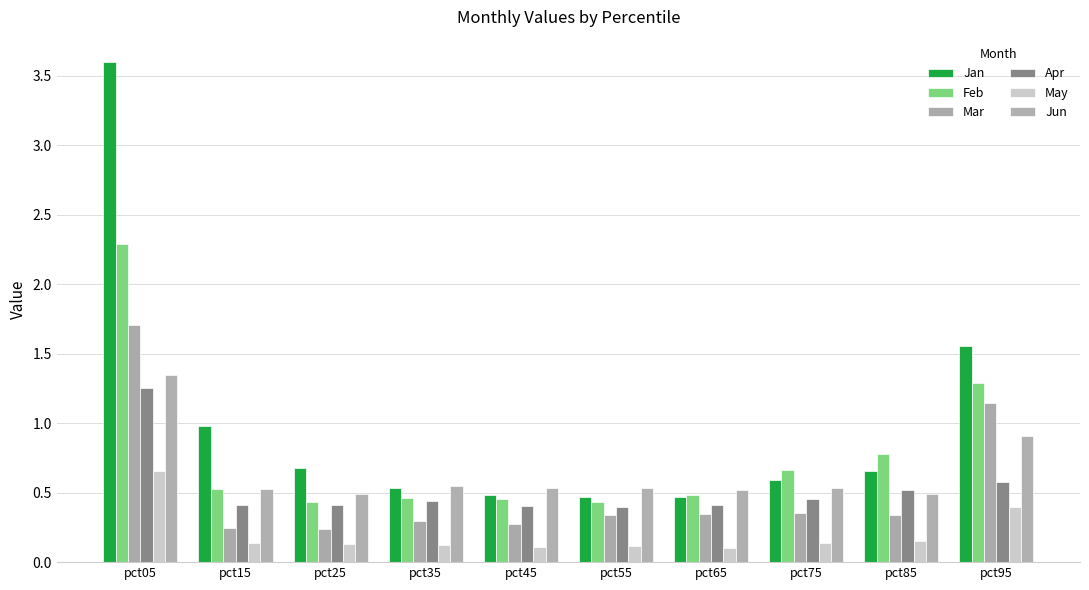

Does the chart contain stacked bars?

No